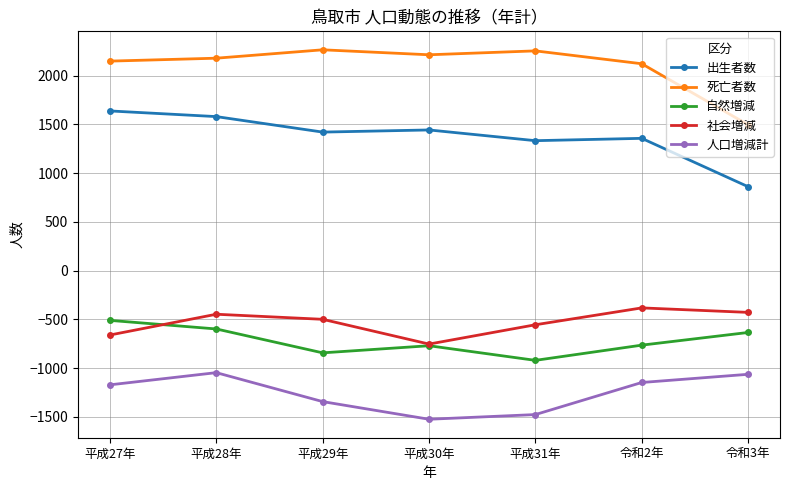

True or false: 自然増減 has a value of -771 at 平成30年.

True